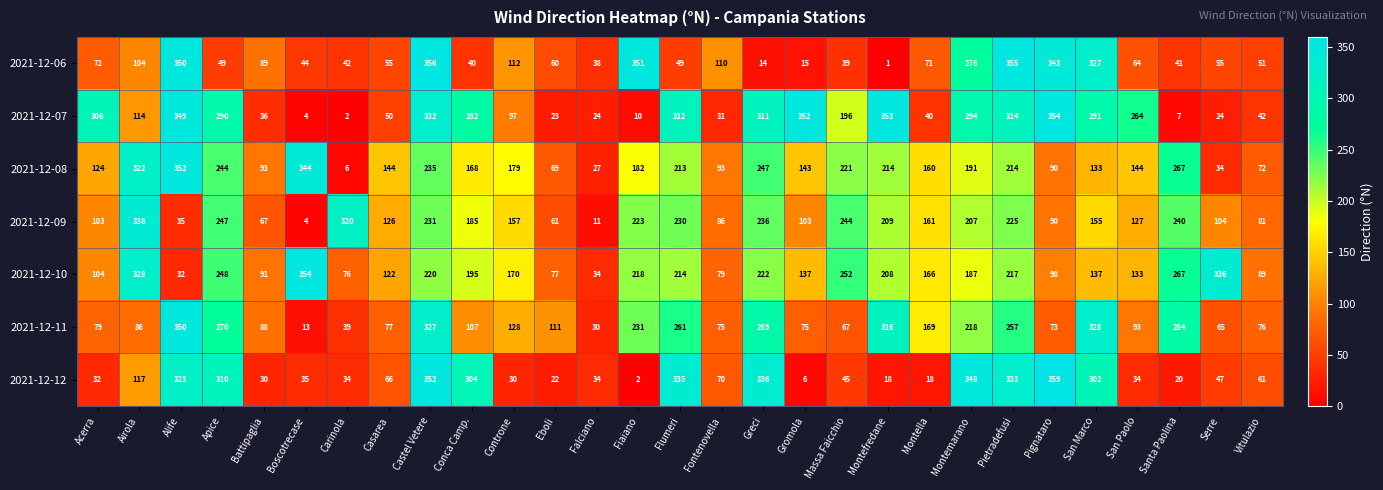

At which label does 2021-12-08 first exceed 168?

Airola